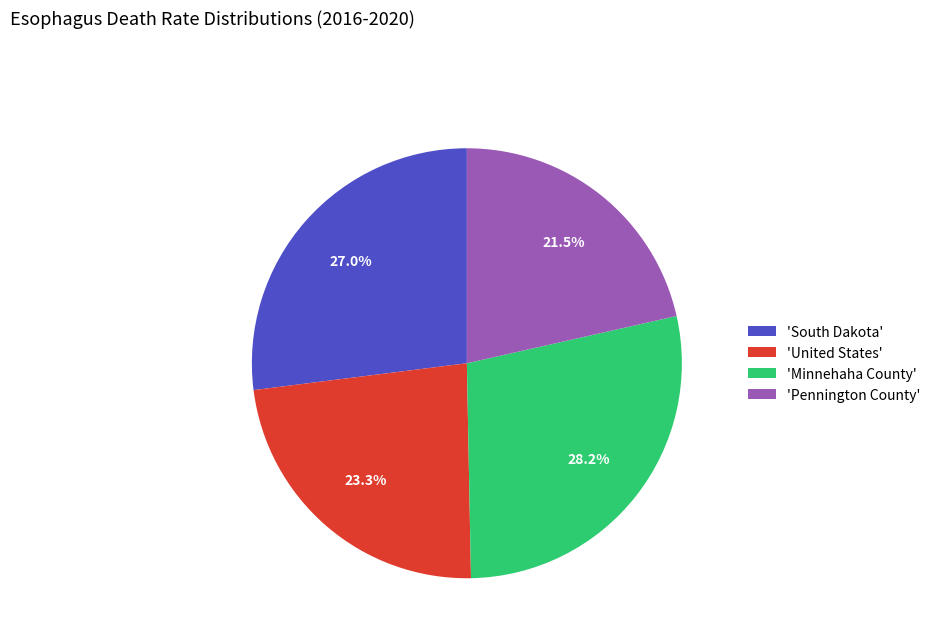

How many segments does this pie chart have?

4